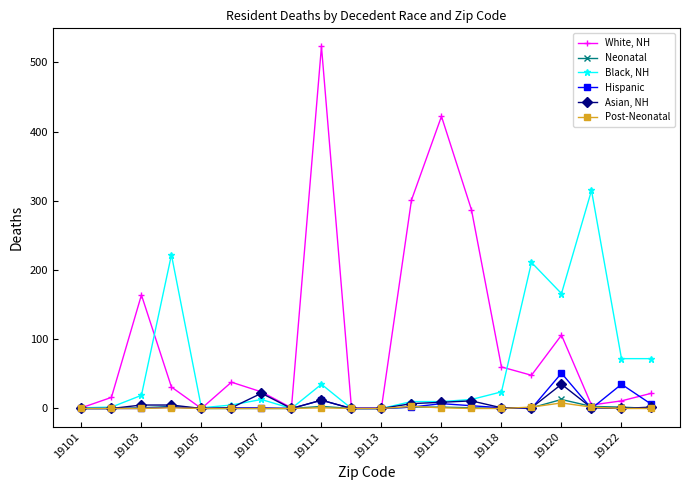

At how many categories does at least one series exceed 121?

9